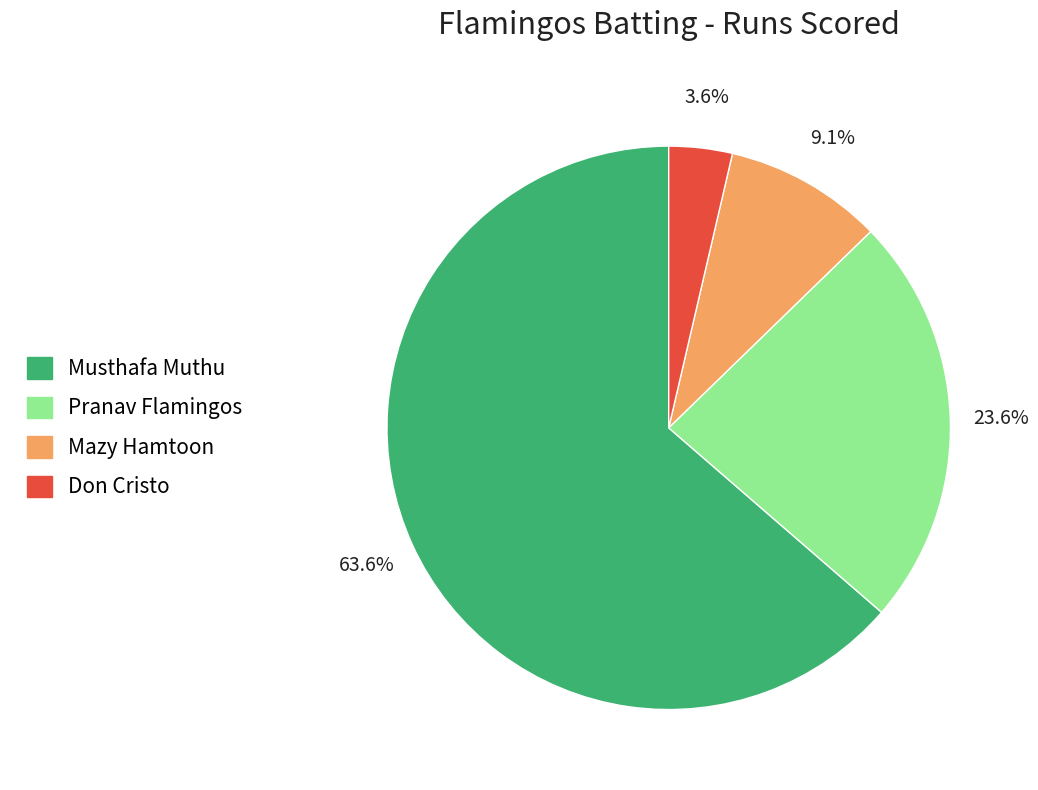

What percentage is the Musthafa Muthu slice, to the nearest percent?

64%